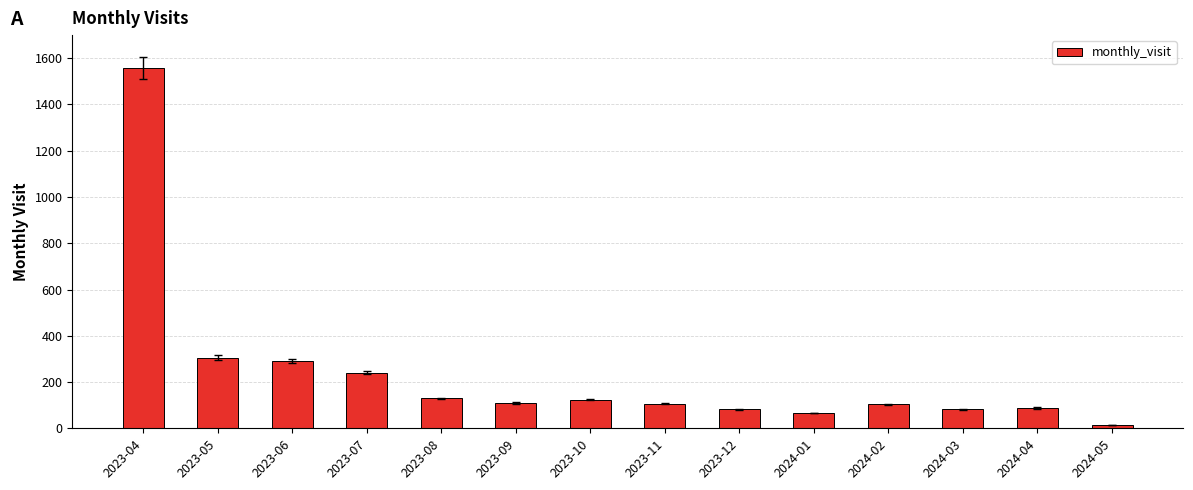

Which label corresponds to the largest value in the chart?

2023-04